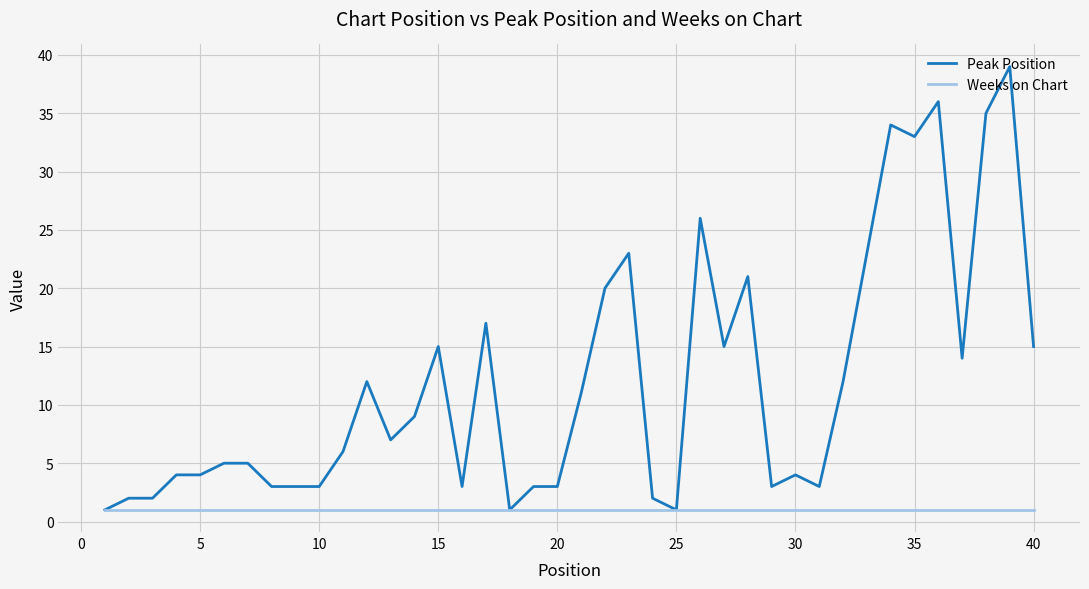

How many lines are shown in the chart?

2